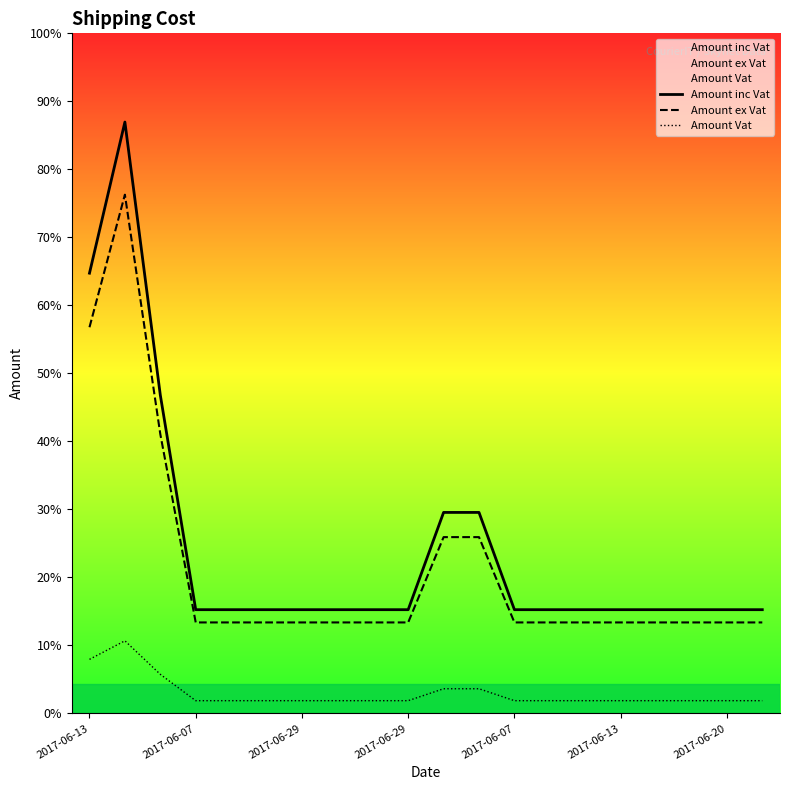

What is the label of the 6th point from the right?

14